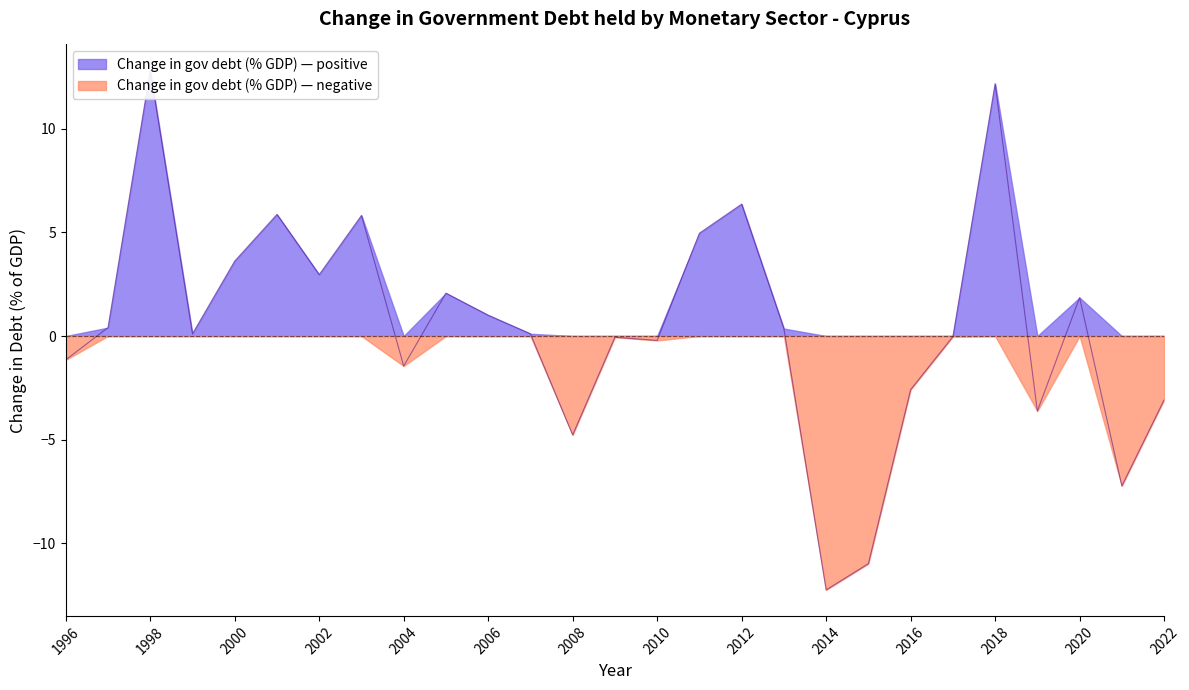

How many interior local peaks (higher than both neighbors) does the data have?

8